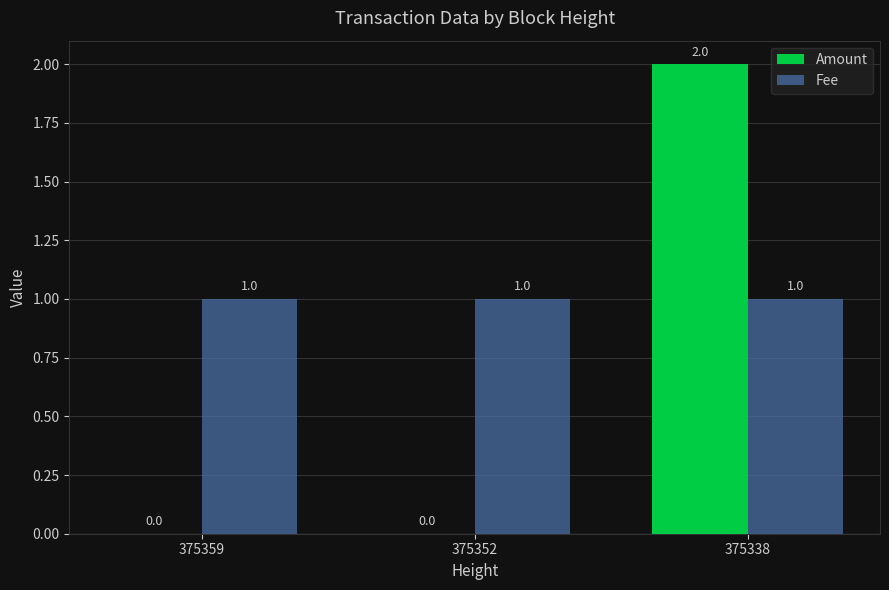

What is the spread (max minus min) of values at 375359?

1